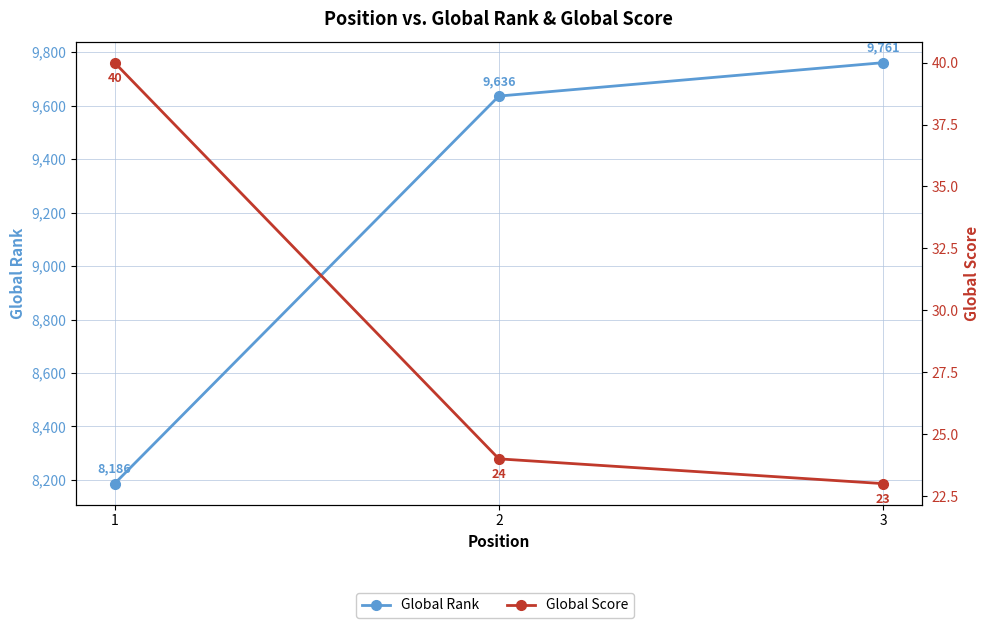

What is the value of the Global Score point at the 1st from the left?

40